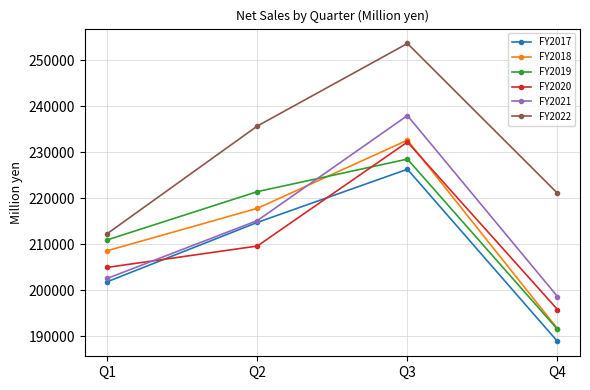

What is the sum of all FY2022 values?

922680